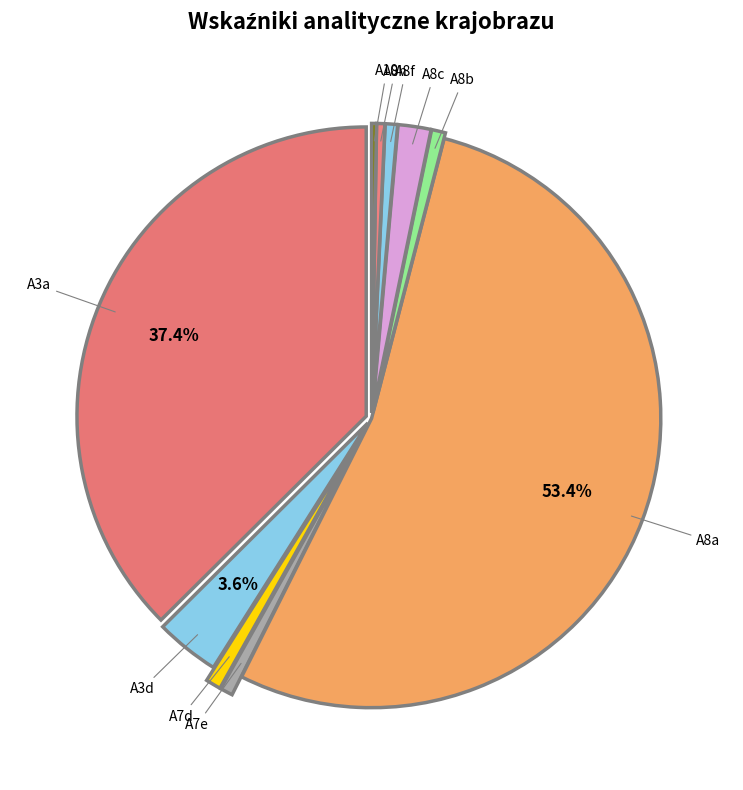

Rank the categories by value from lowest to highest.

A10, A8h, A8f, A7e, A8b, A7d, A8c, A3d, A3a, A8a